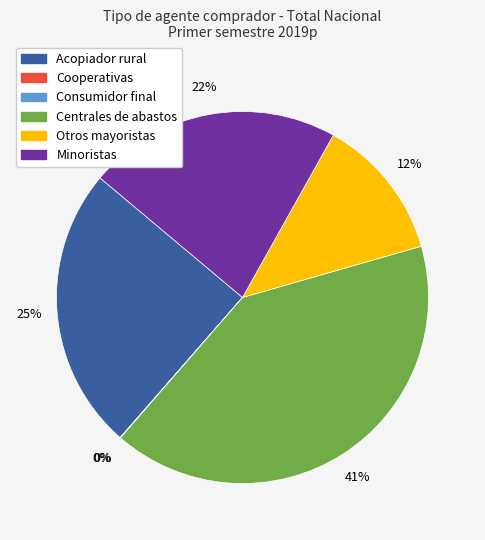

Is there any slice that represents more than half of the pie?

No